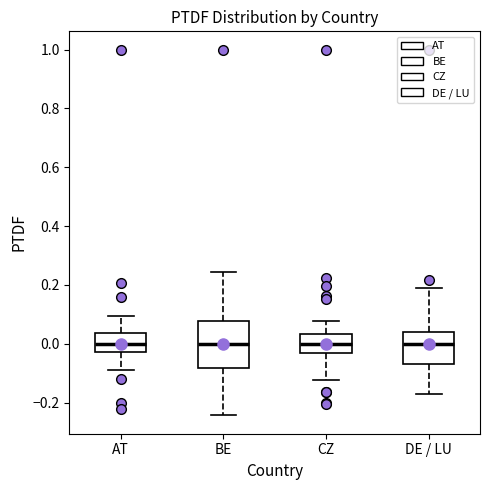

Where does the lower whisker of the box for AT end on the y-axis? The values are not printed on the chart, so give them approximately, as read against the axis.

-0.08